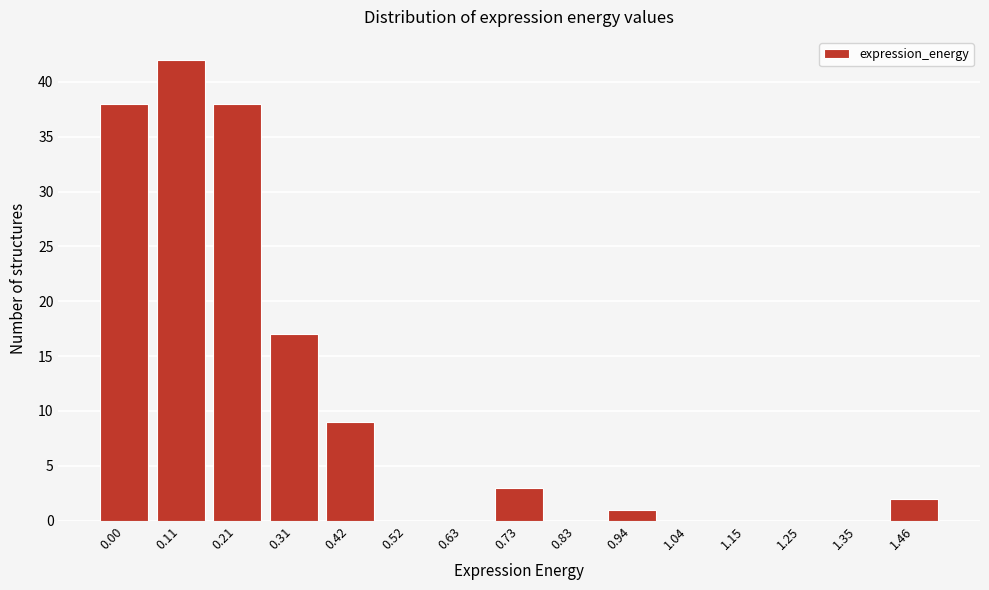

Reading right to left, extract all data points from this chart.

1.46=2	1.35=0	1.25=0	1.15=0	1.04=0	0.94=1	0.83=0	0.73=3	0.63=0	0.52=0	0.42=9	0.31=17	0.21=38	0.11=42	0.00=38